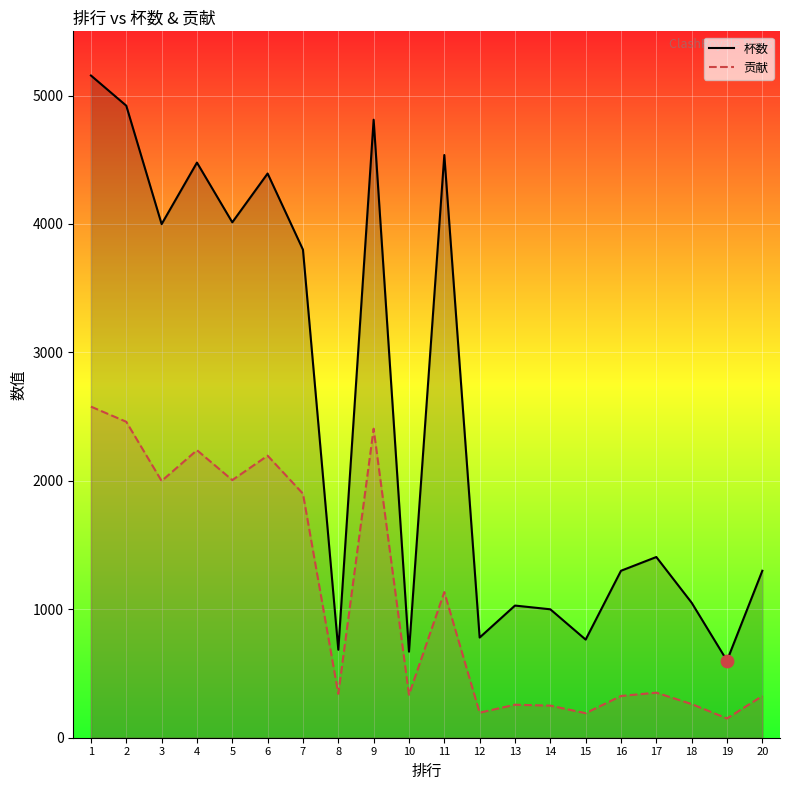

Which series contains the highest Y value?

杯数